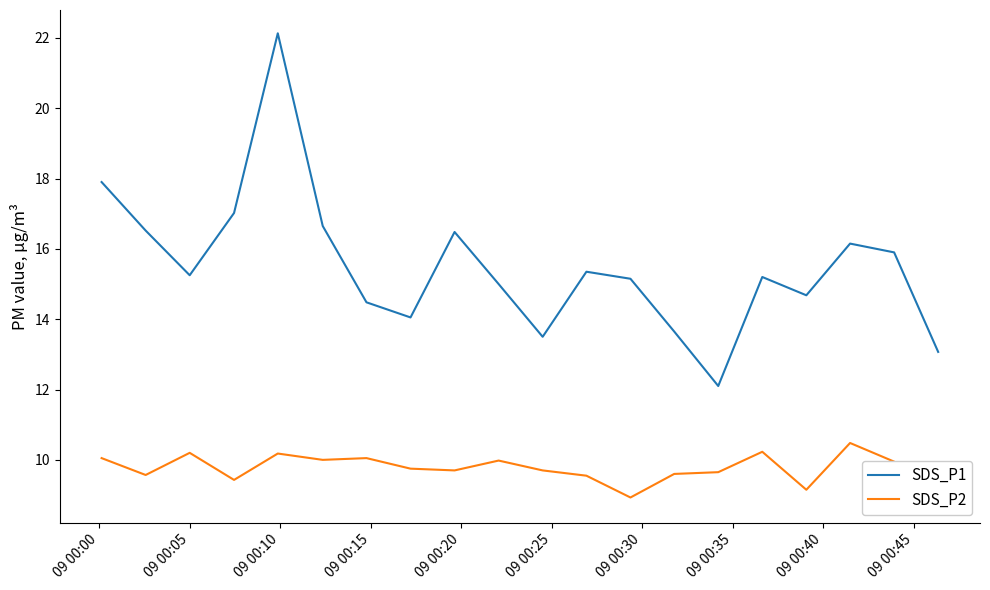

What are all the series names shown in the legend?

SDS_P1, SDS_P2